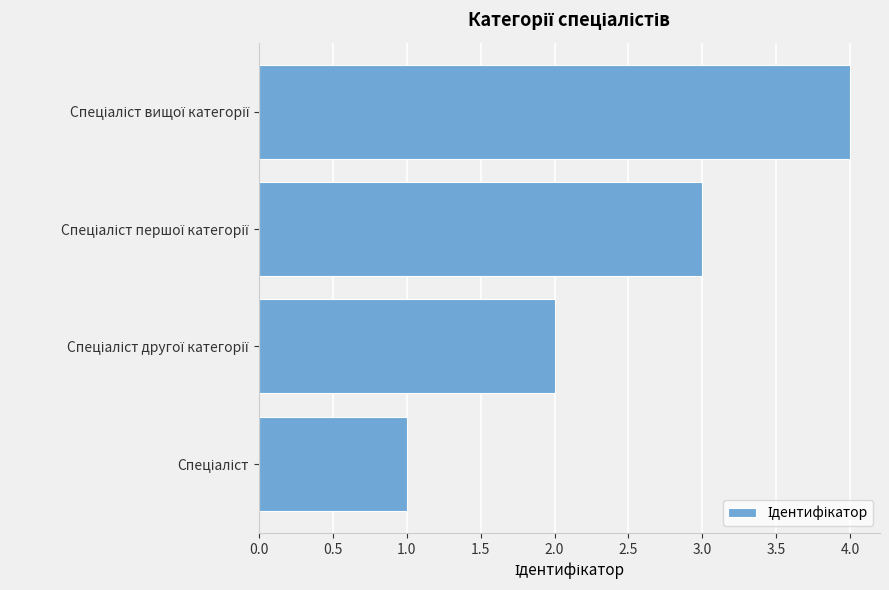

What is the difference between the maximum and minimum values?

3